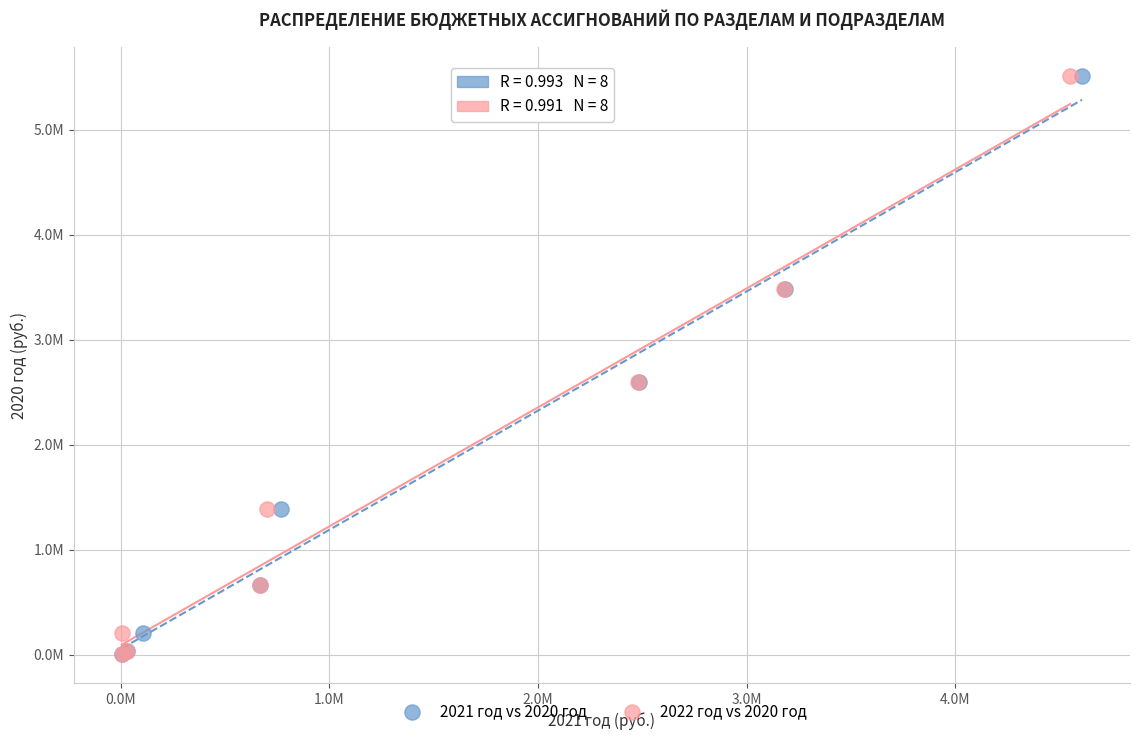

What are all the series names shown in the legend?

2021 год vs 2020 год, 2022 год vs 2020 год